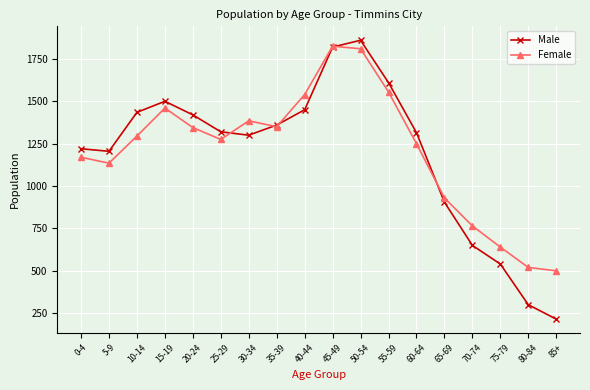

At which label is Male closest to 1037?

65-69